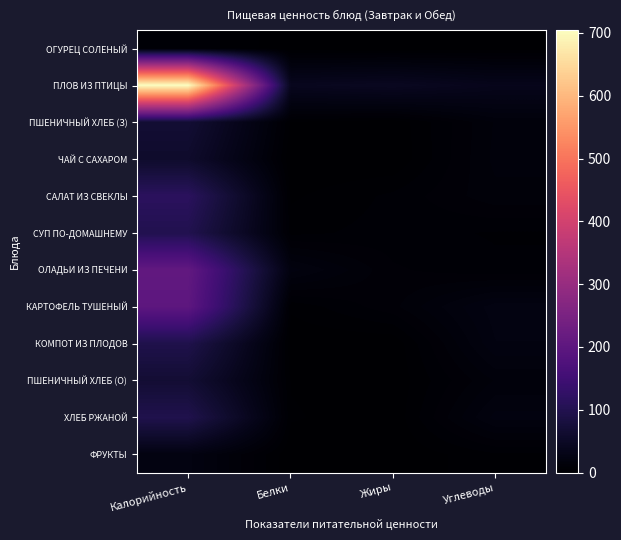

Which label corresponds to the smallest value in the chart?

Жиры